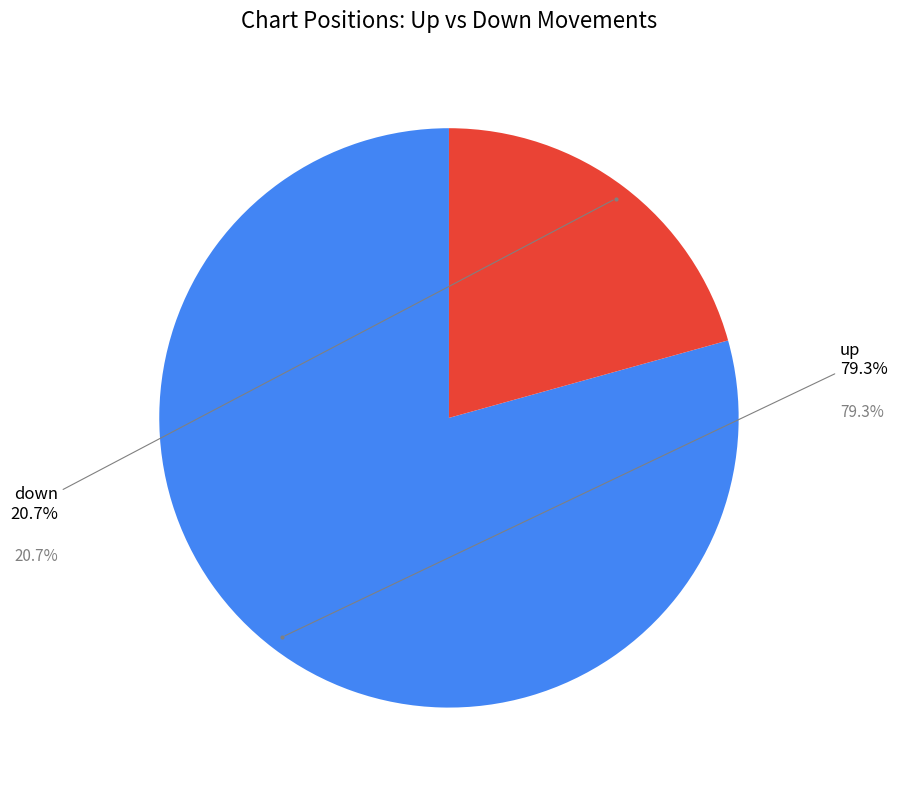

Between down and up, which is larger?

up